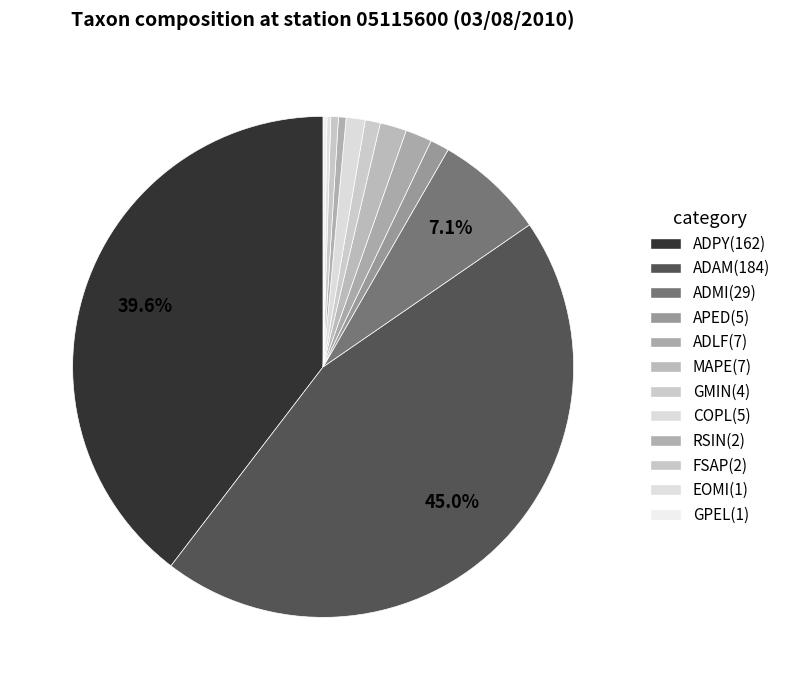

Which slice is the largest?

ADAM